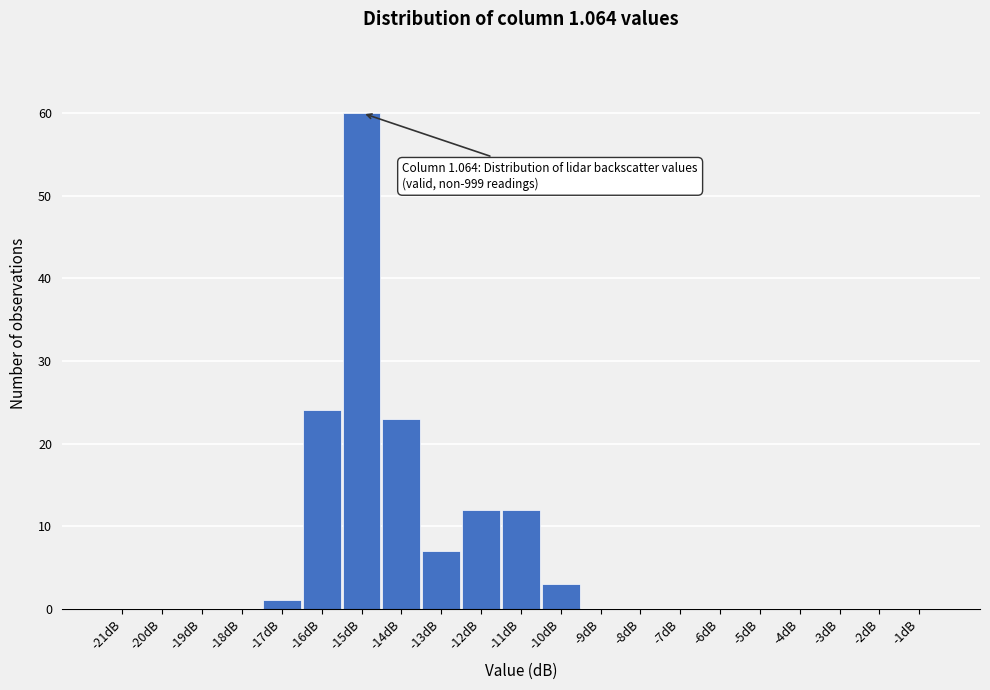

Reading left to right, transcribe all the data shown in this chart.

-21dB=0	-20dB=0	-19dB=0	-18dB=0	-17dB=1	-16dB=24	-15dB=60	-14dB=23	-13dB=7	-12dB=12	-11dB=12	-10dB=3	-9dB=0	-8dB=0	-7dB=0	-6dB=0	-5dB=0	-4dB=0	-3dB=0	-2dB=0	-1dB=0